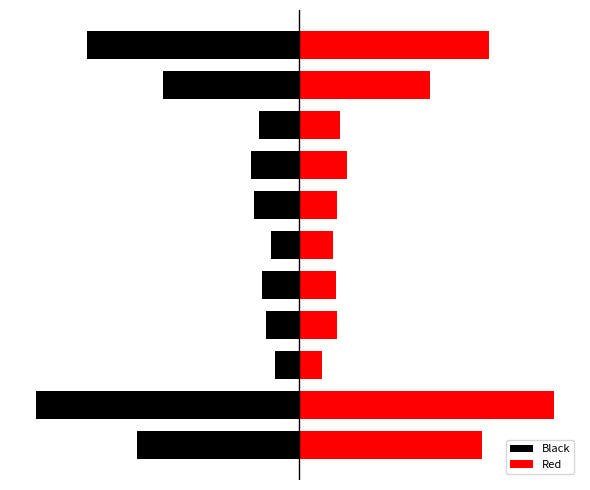

What is the spread (max minus min) of values at 5?

2.2